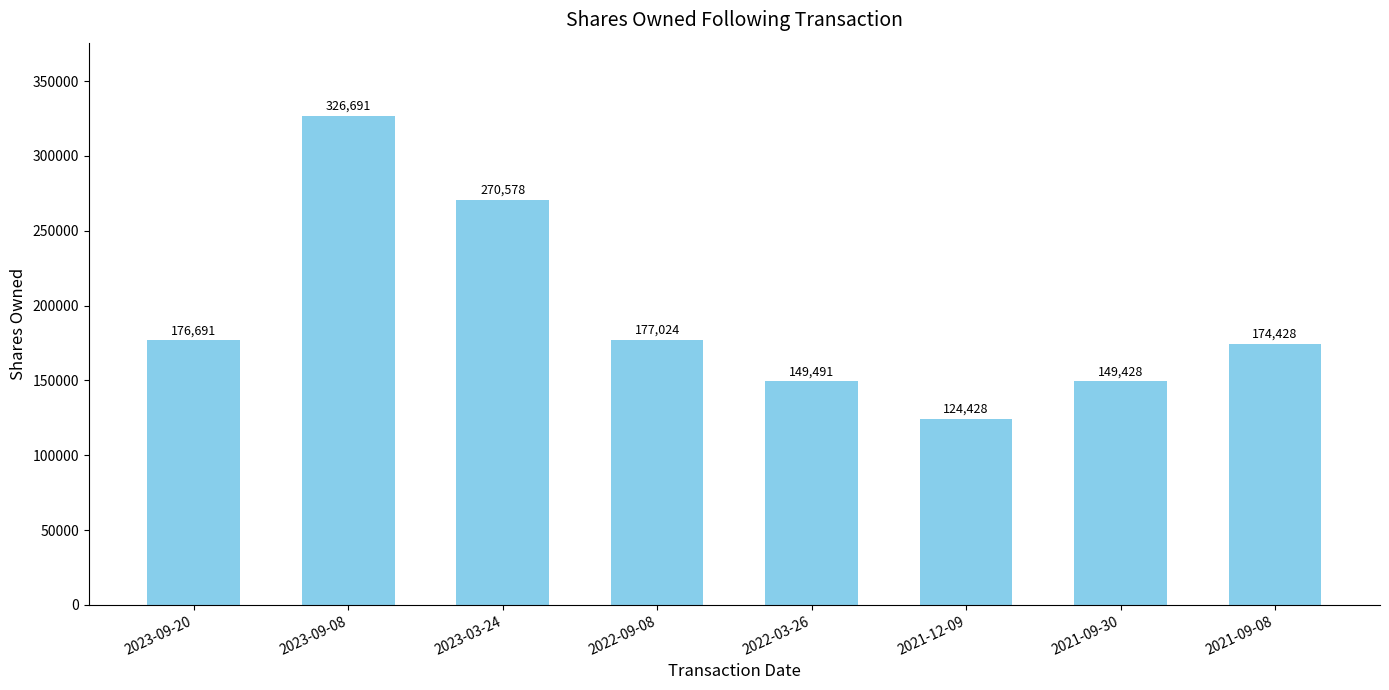

What is the change in value from 2023-09-20 to 2023-09-08?

+150000